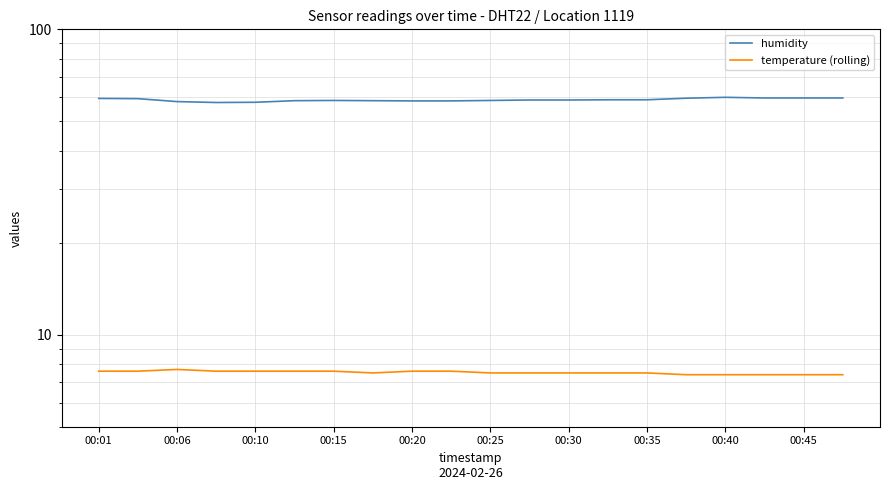

Reading left to right, what are all the values shown in this chart?

humidity: 59.4	59.3	58.0	57.6	57.7	58.4	58.5	58.4	58.3	58.3	58.5	58.7	58.7	58.8	58.8	59.5	59.9	59.6	59.6	59.6
temperature (rolling): 7.6	7.6	7.7	7.6	7.6	7.6	7.6	7.5	7.6	7.6	7.5	7.5	7.5	7.5	7.5	7.4	7.4	7.4	7.4	7.4